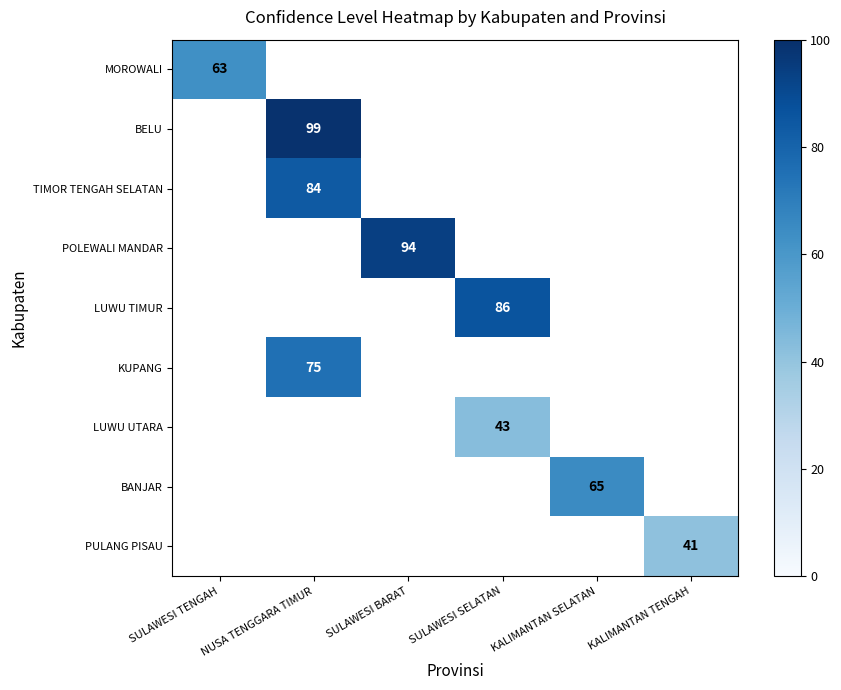

The value of TIMOR TENGAH SELATAN at NUSA TENGGARA TIMUR is 84. True or false?

True